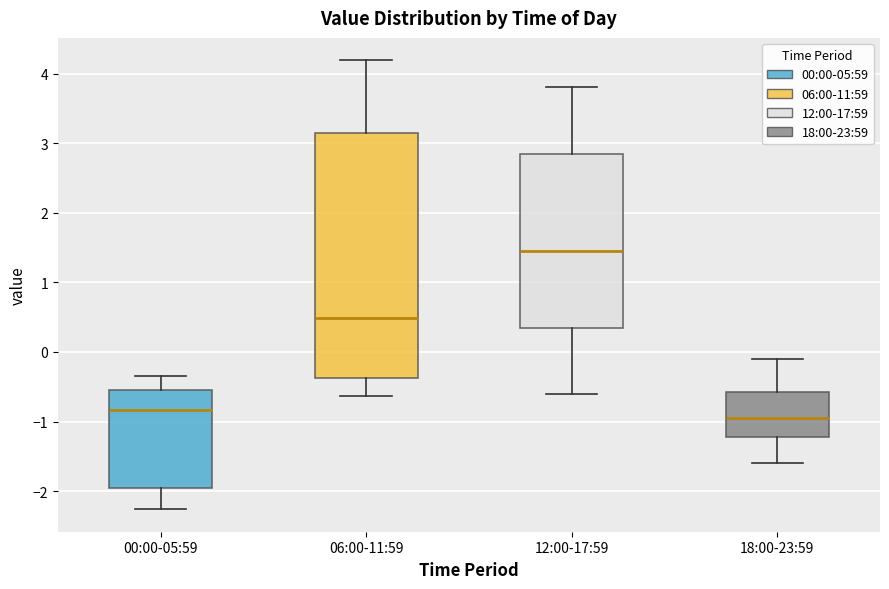

Where is the upper edge of the box for 12:00-17:59 on the y-axis? The values are not printed on the chart, so give them approximately, as read against the axis.

2.9